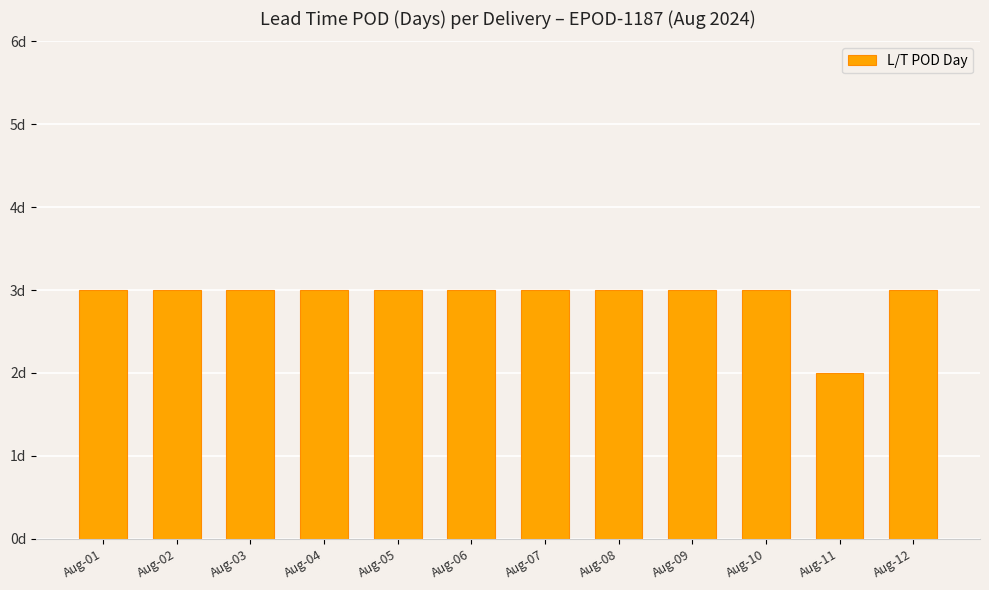

Does the chart contain any negative values?

No